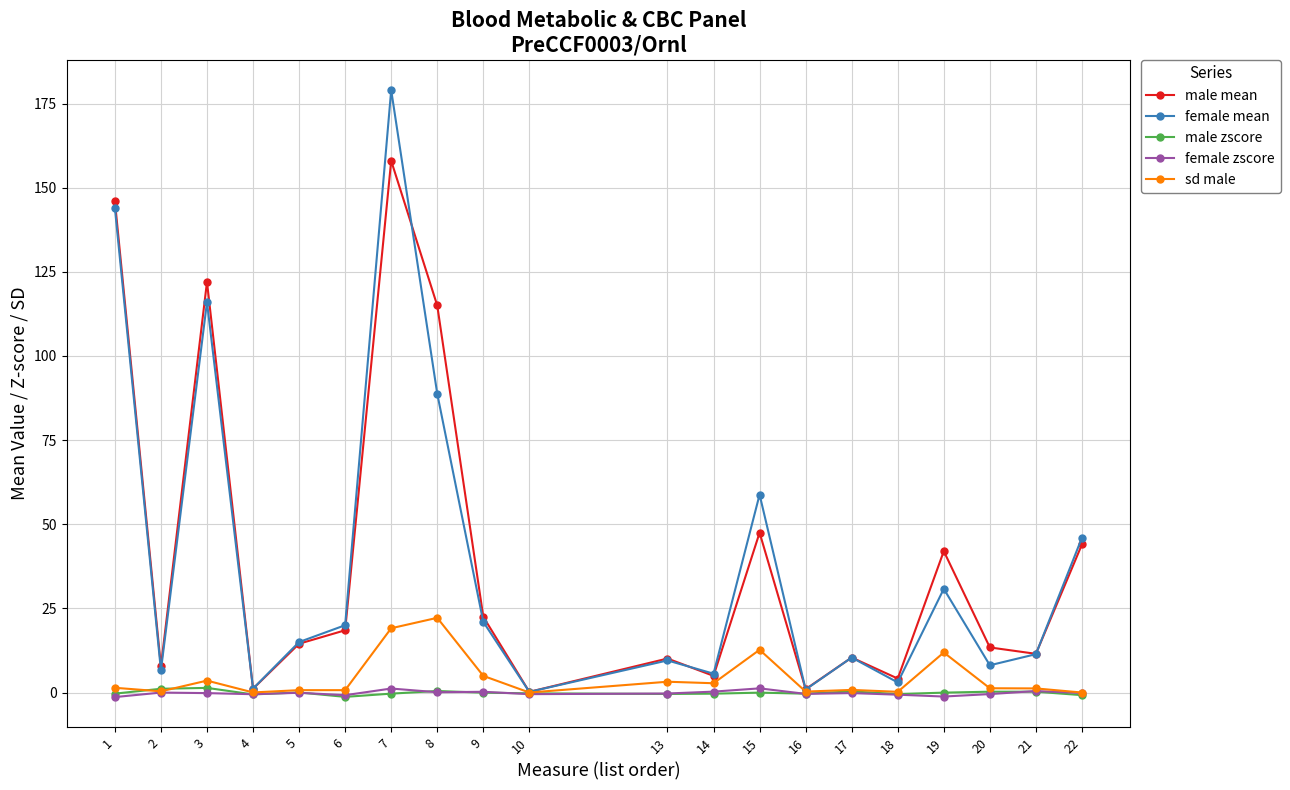

At which category is the sum across all series the highest?

7